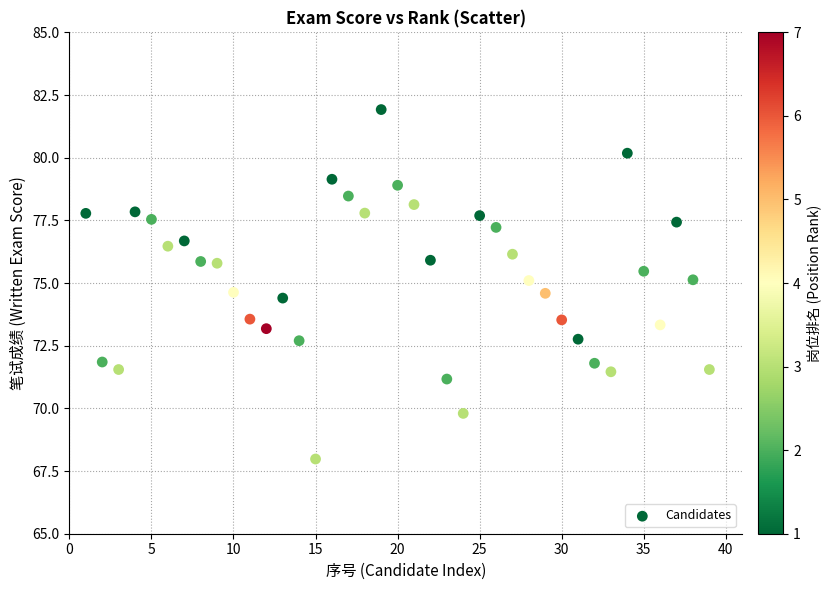

What is the range of Y values (max minus min)?

13.9